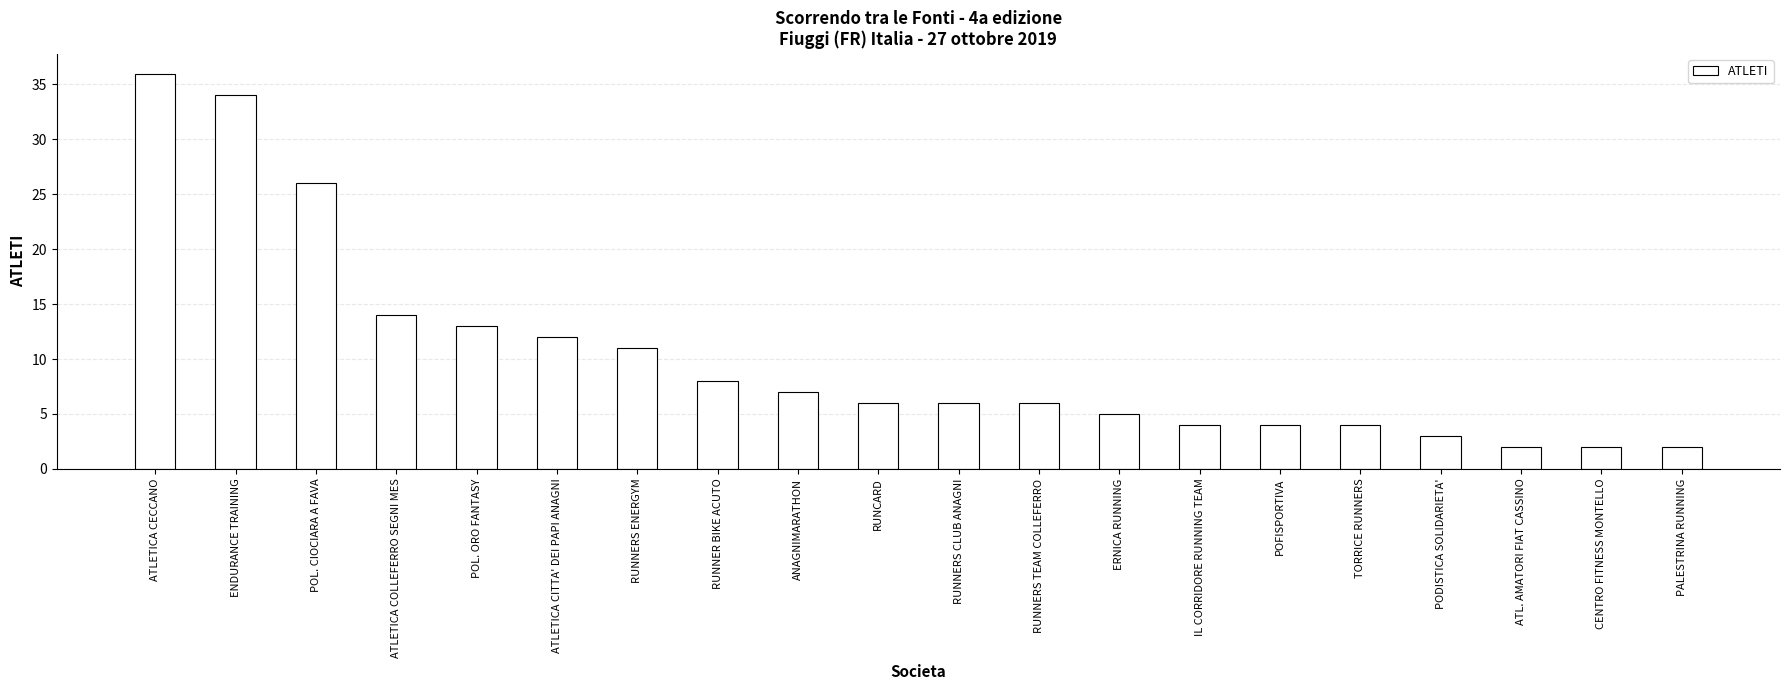

Between ATLETICA CECCANO and CENTRO FITNESS MONTELLO, which is larger?

ATLETICA CECCANO